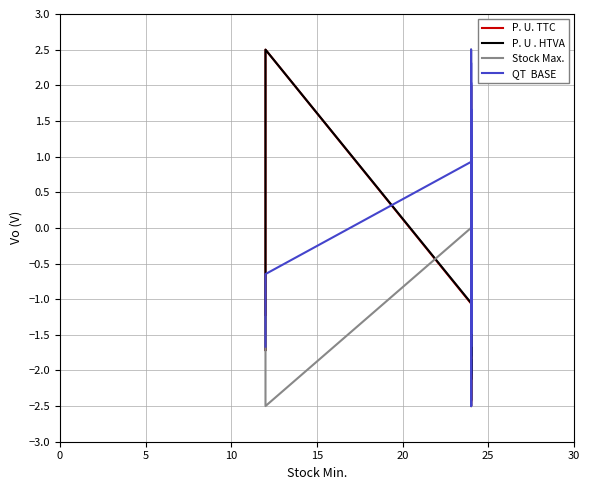

What is the maximum value shown in the chart?

2.5